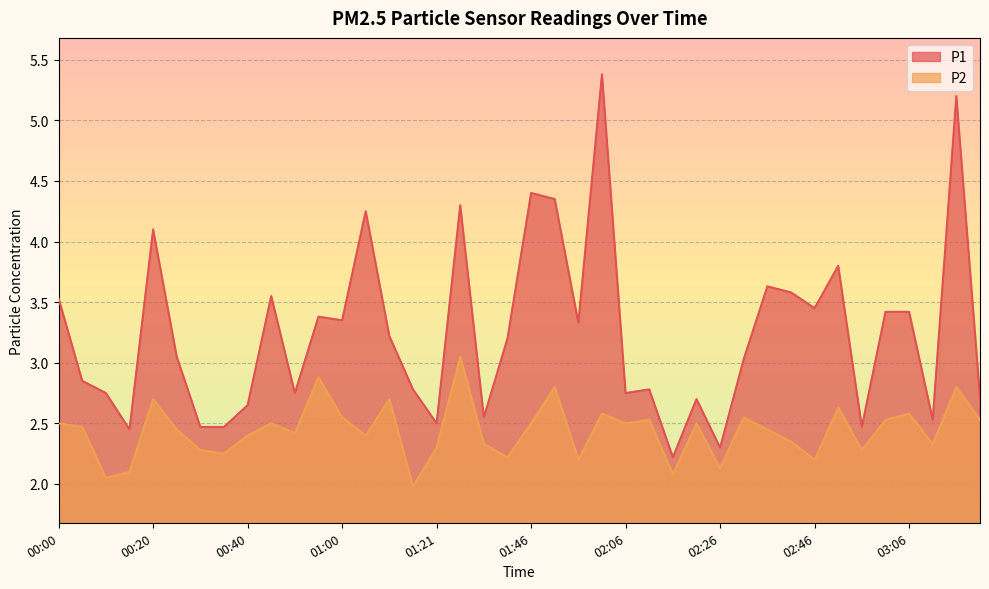

In P2, how many points are lower than both neighbors (excluding endpoints)?

13